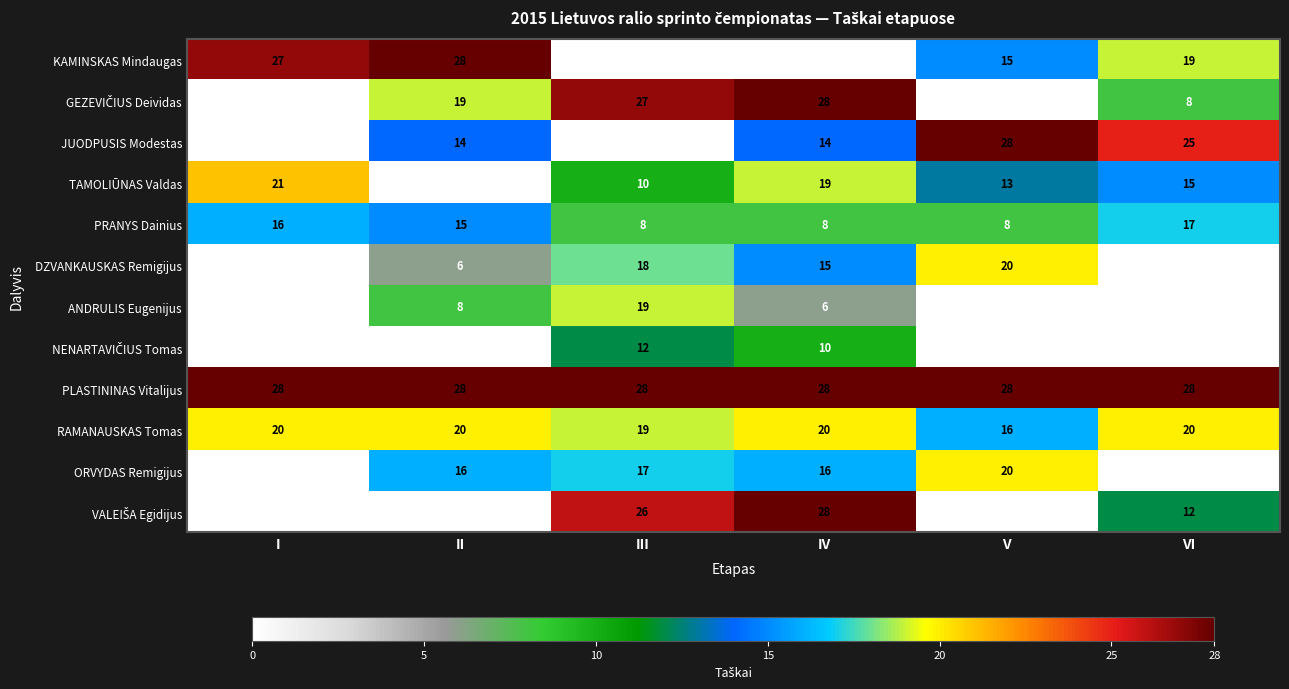

What is the difference between the KAMINSKAS Mindaugas values at IV and I?

27